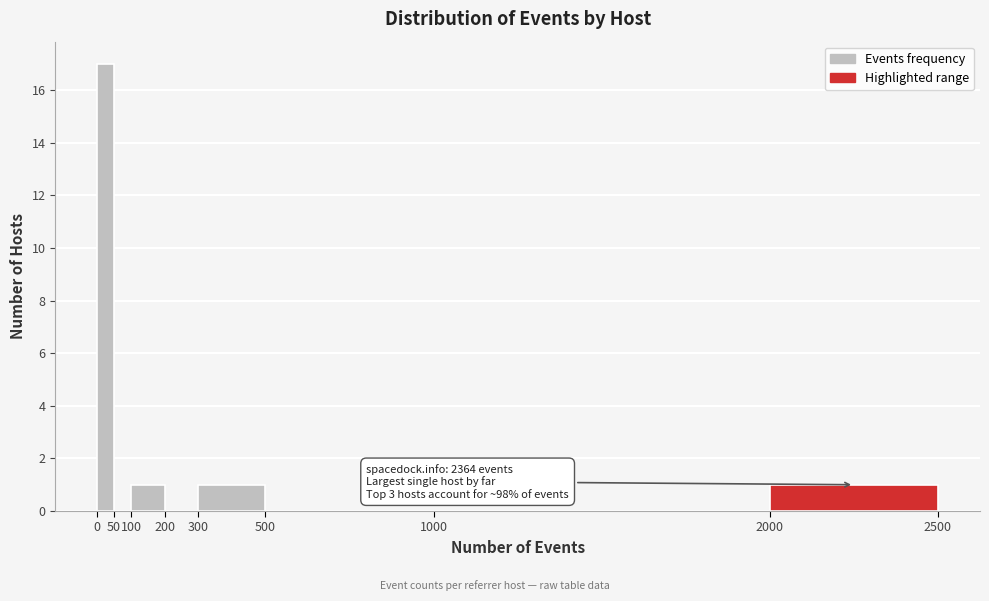

Over which range of the x-axis is the bar tallest?

0 to 50